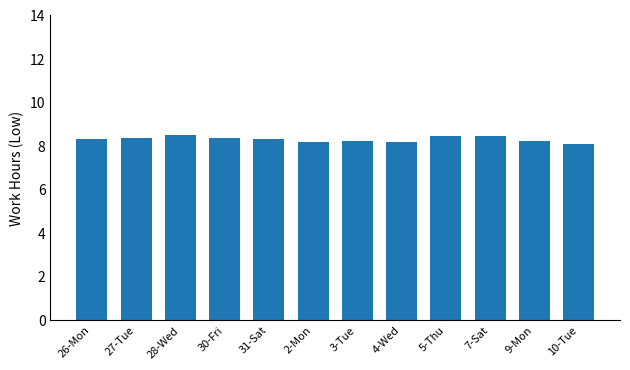

What is the minimum value shown in the chart?

8.1